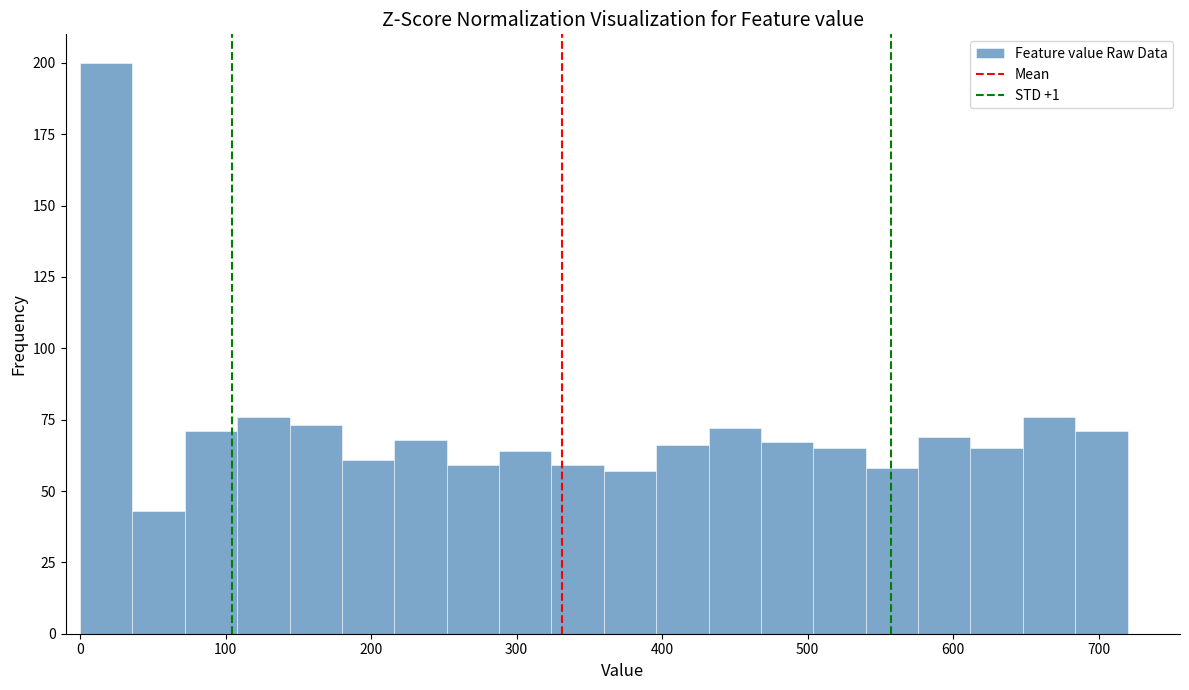

Around what value on the x-axis is the tallest bar? Give the approximate position of its centre, as read against the axis.

20